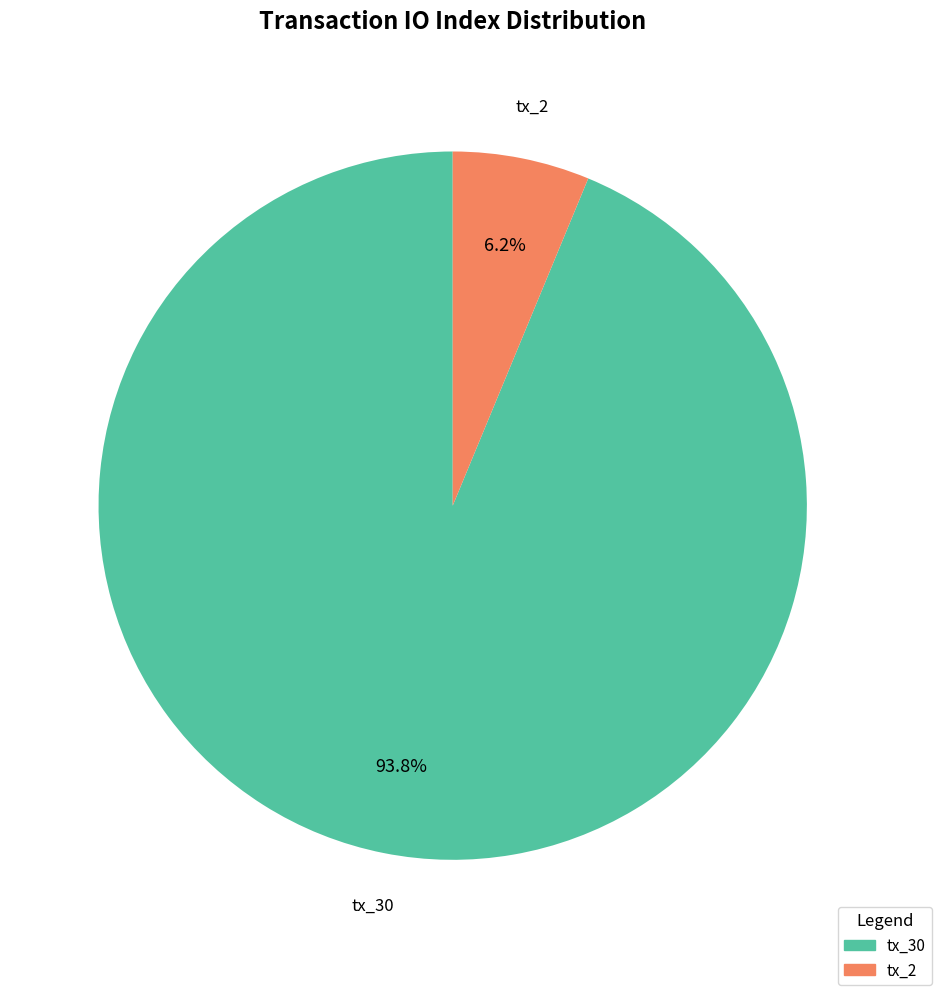

Between tx_30 and tx_2, which is larger?

tx_30